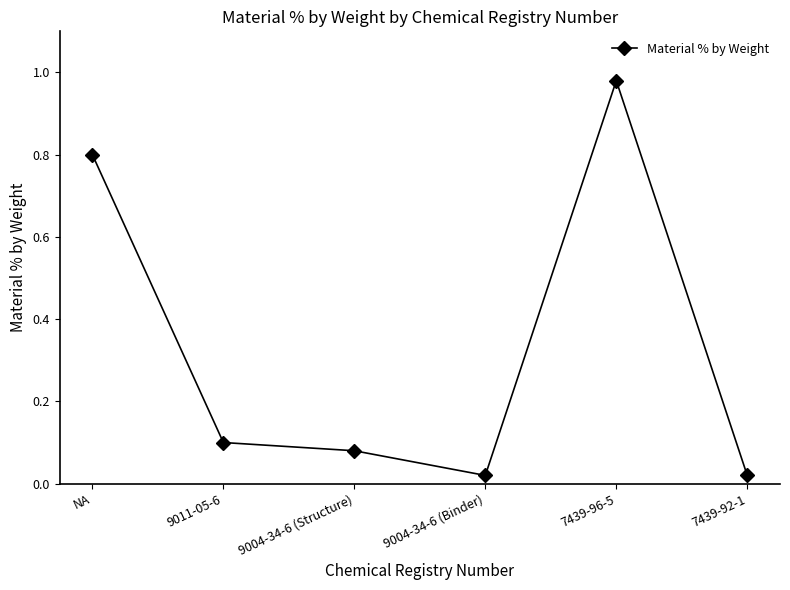

True or false: the data shows 0.0 at 9004-34-6 (Structure).

False